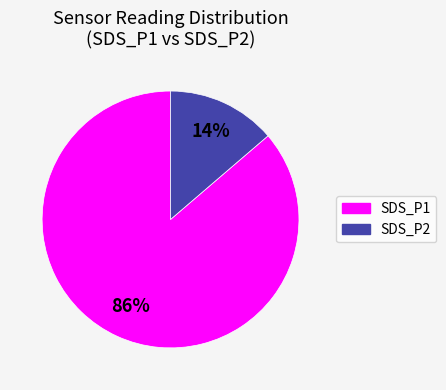

Count the number of slices in the pie.

2